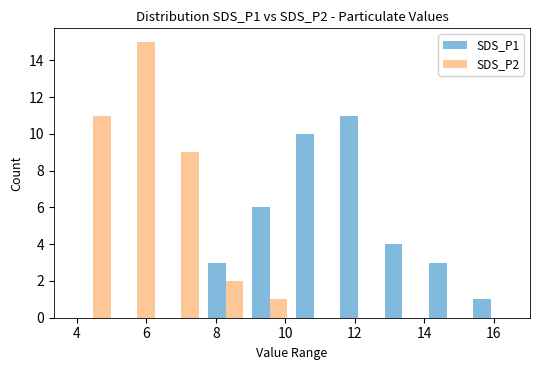

What is the maximum value shown in the chart?

15